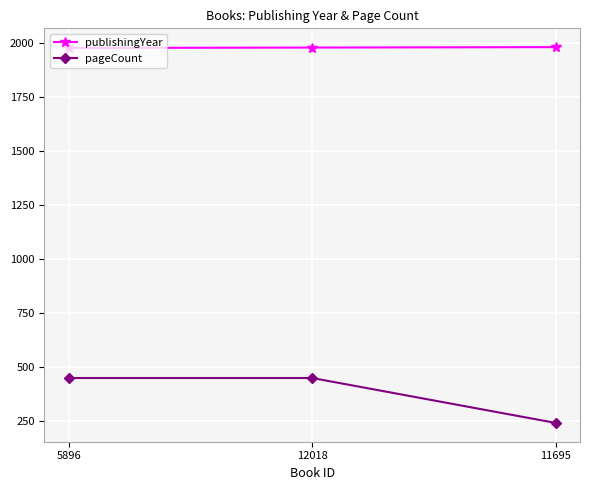

Which category has the lowest value across all series?

11695